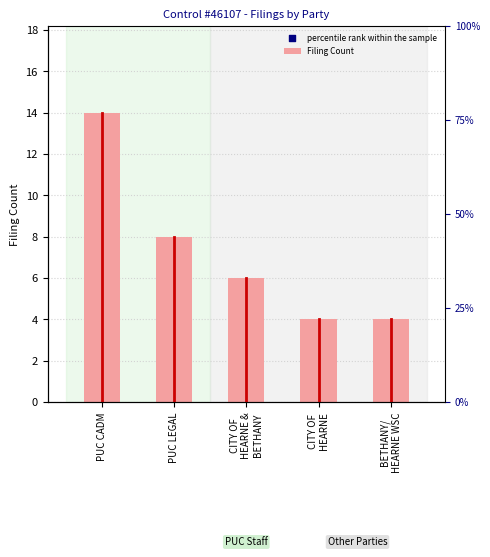

What are all the series names shown in the legend?

Filing Count, percentile rank within the sample